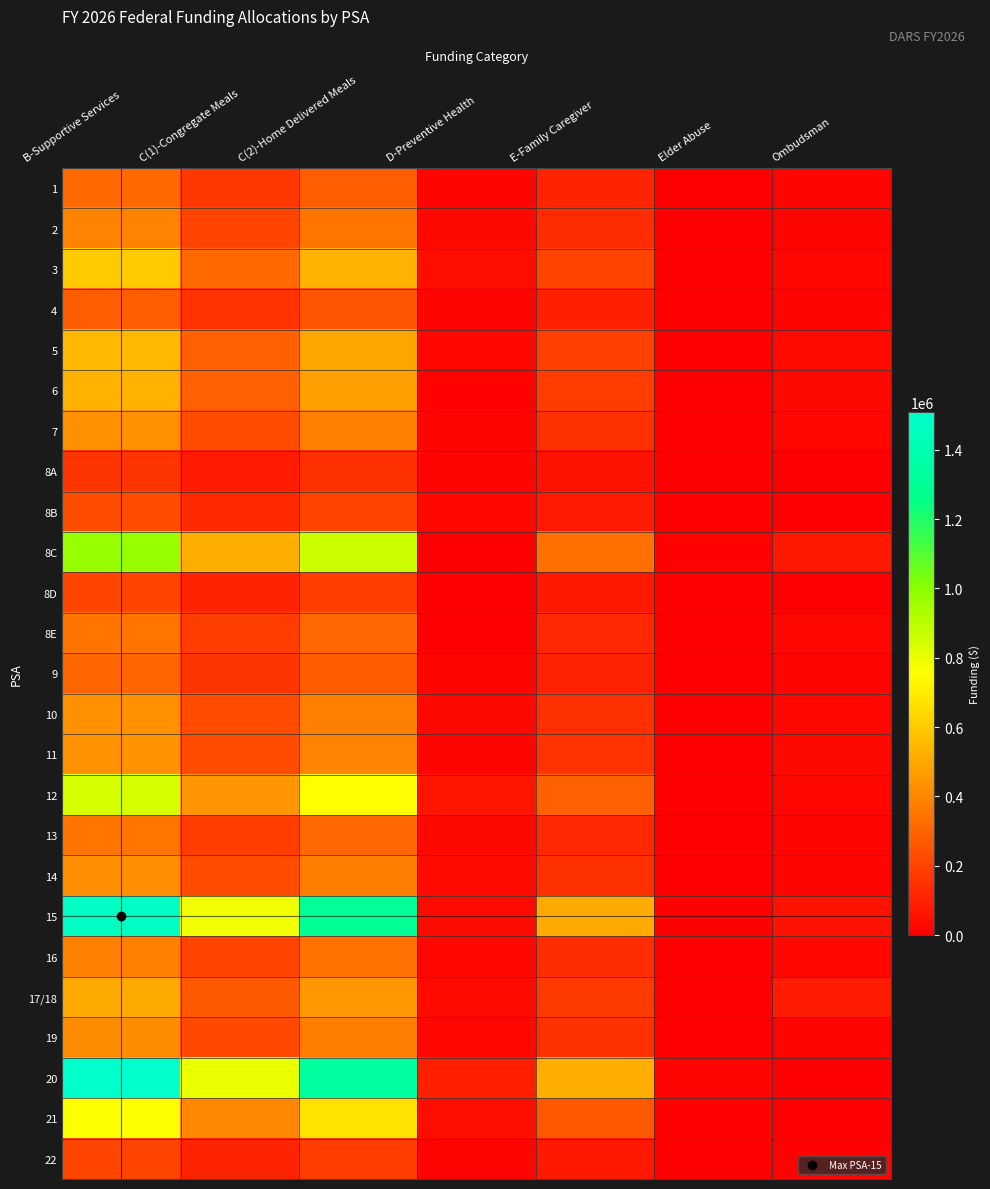

Which has a higher value, C(2)-Home Delivered Meals or D-Preventive Health?

C(2)-Home Delivered Meals